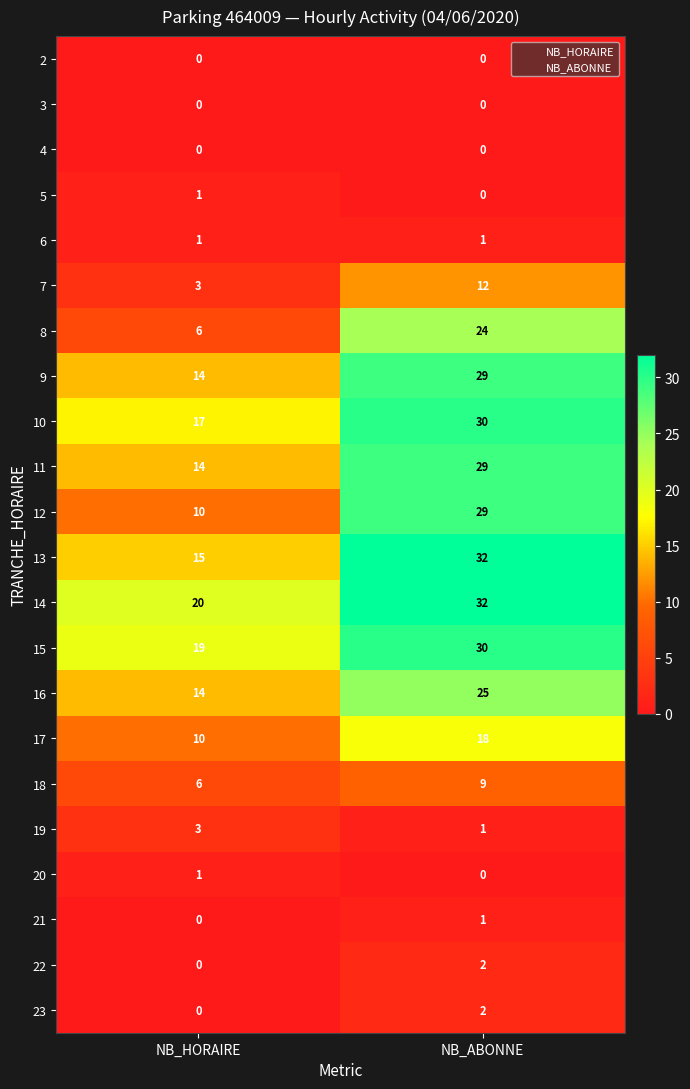

Which category has the highest value in the 23 series?

NB_ABONNE